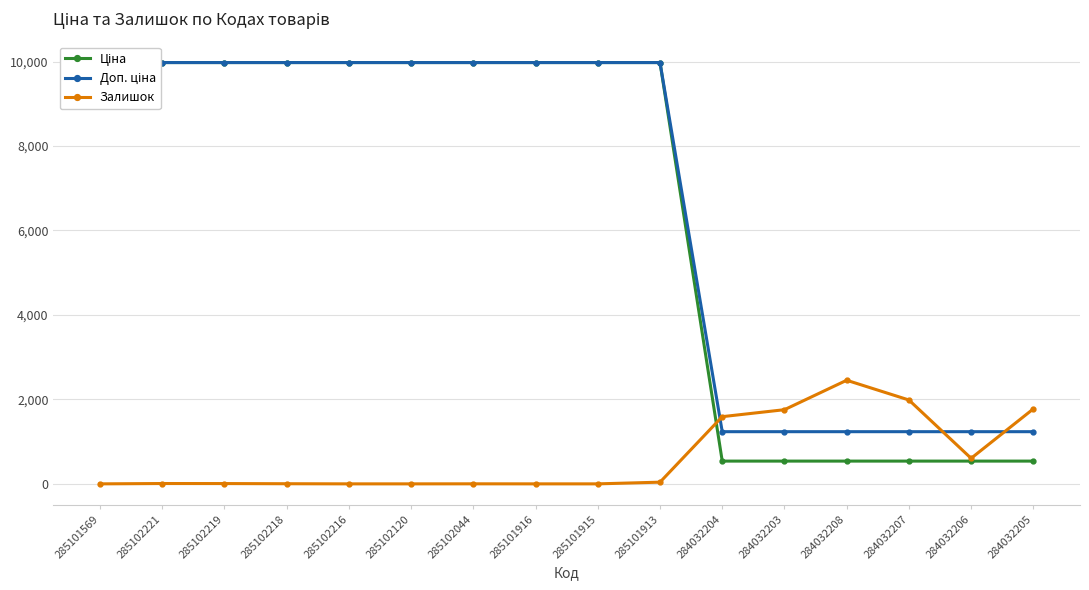

True or false: Залишок has a value of -1361.1 at 285102120.

False